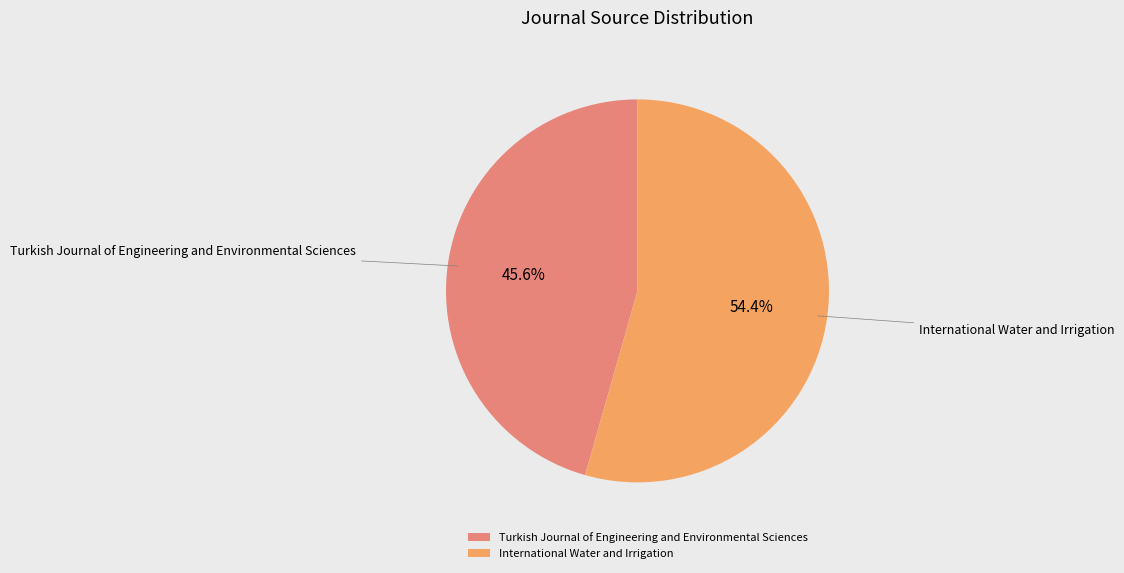

What is the largest slice in the pie chart?

International Water and Irrigation